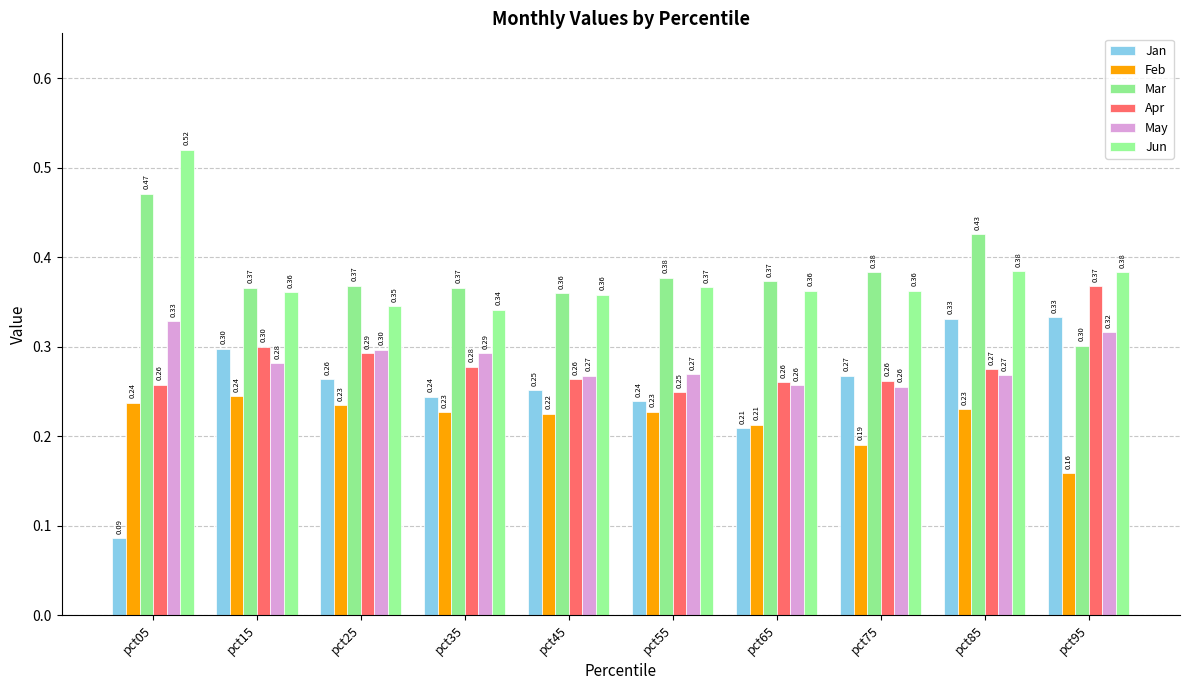

Reading left to right, transcribe all the data shown in this chart.

Jan: 0.1	0.3	0.3	0.2	0.3	0.2	0.2	0.3	0.3	0.3
Feb: 0.2	0.2	0.2	0.2	0.2	0.2	0.2	0.2	0.2	0.2
Mar: 0.5	0.4	0.4	0.4	0.4	0.4	0.4	0.4	0.4	0.3
Apr: 0.3	0.3	0.3	0.3	0.3	0.2	0.3	0.3	0.3	0.4
May: 0.3	0.3	0.3	0.3	0.3	0.3	0.3	0.3	0.3	0.3
Jun: 0.5	0.4	0.3	0.3	0.4	0.4	0.4	0.4	0.4	0.4